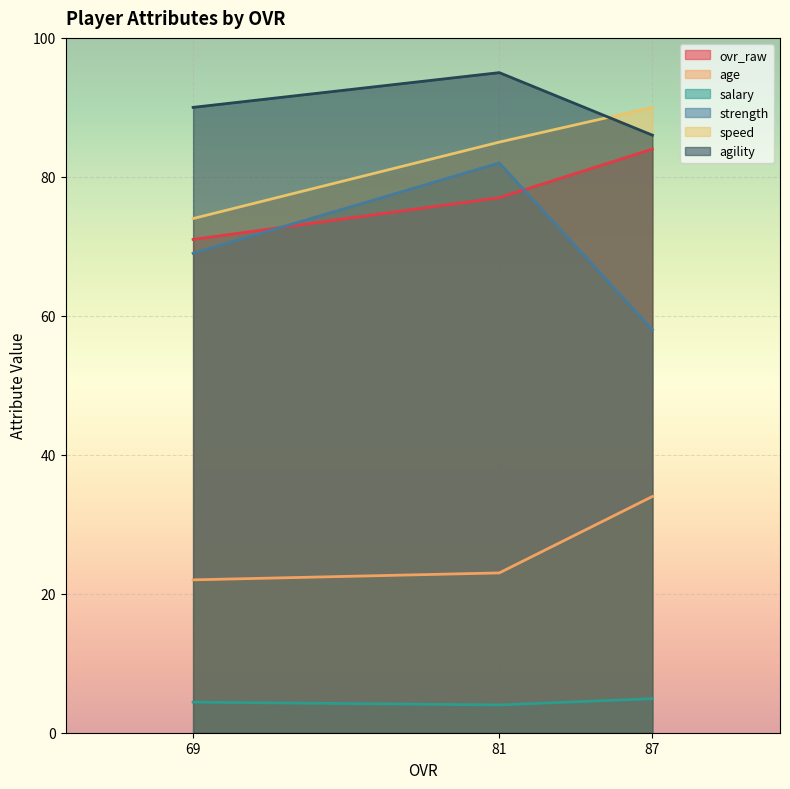

Where does the age series first go above 23?

87